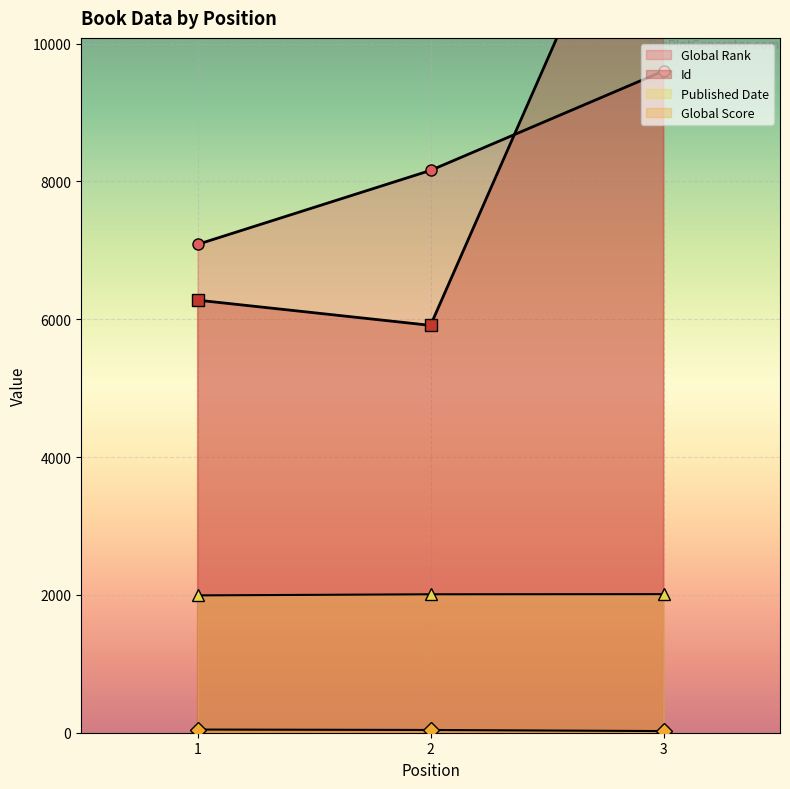

Reading right to left, list all the values displayed in this chart.

Global Rank: 3=9604	2=8161	1=7087
Global Score: 3=24	2=40	1=46
Id: 3=13605	2=5912	1=6278
Published Date: 3=2011	2=2009	1=1993